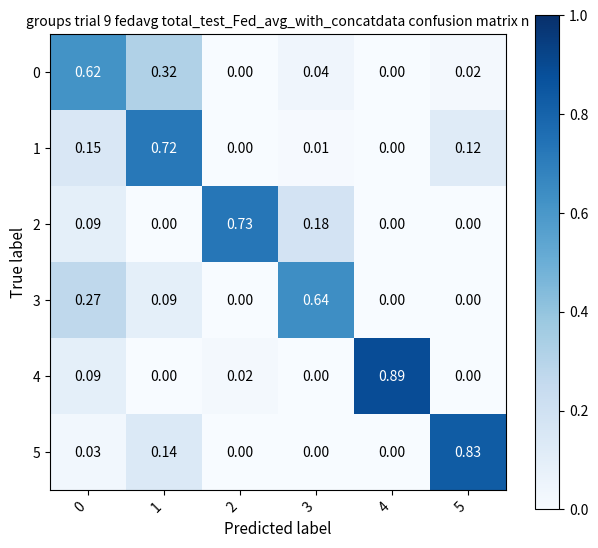

How many categories are shown in the chart?

6